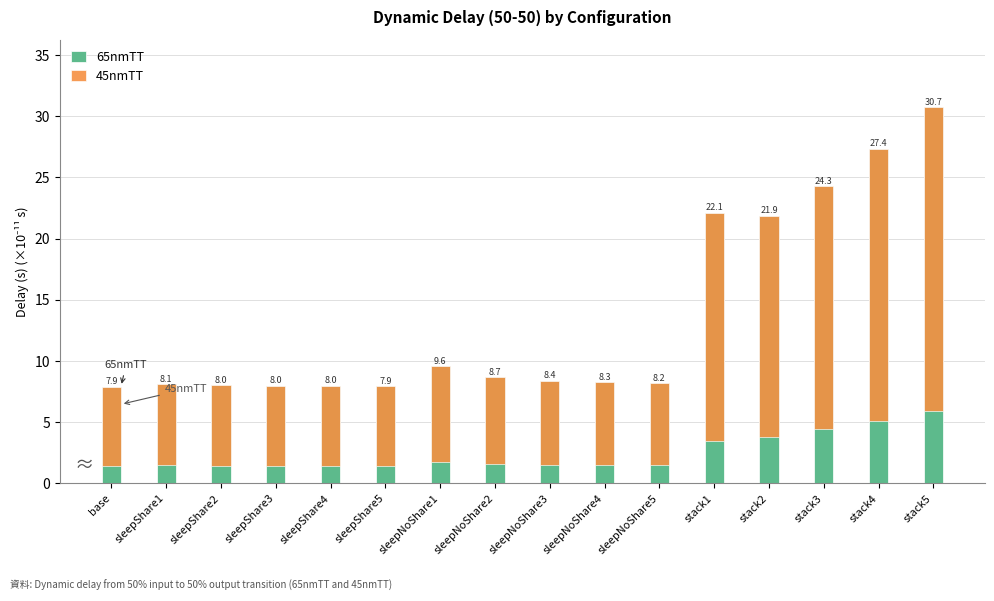

What is the difference between the 65nmTT values at sleepShare3 and base?

0.1